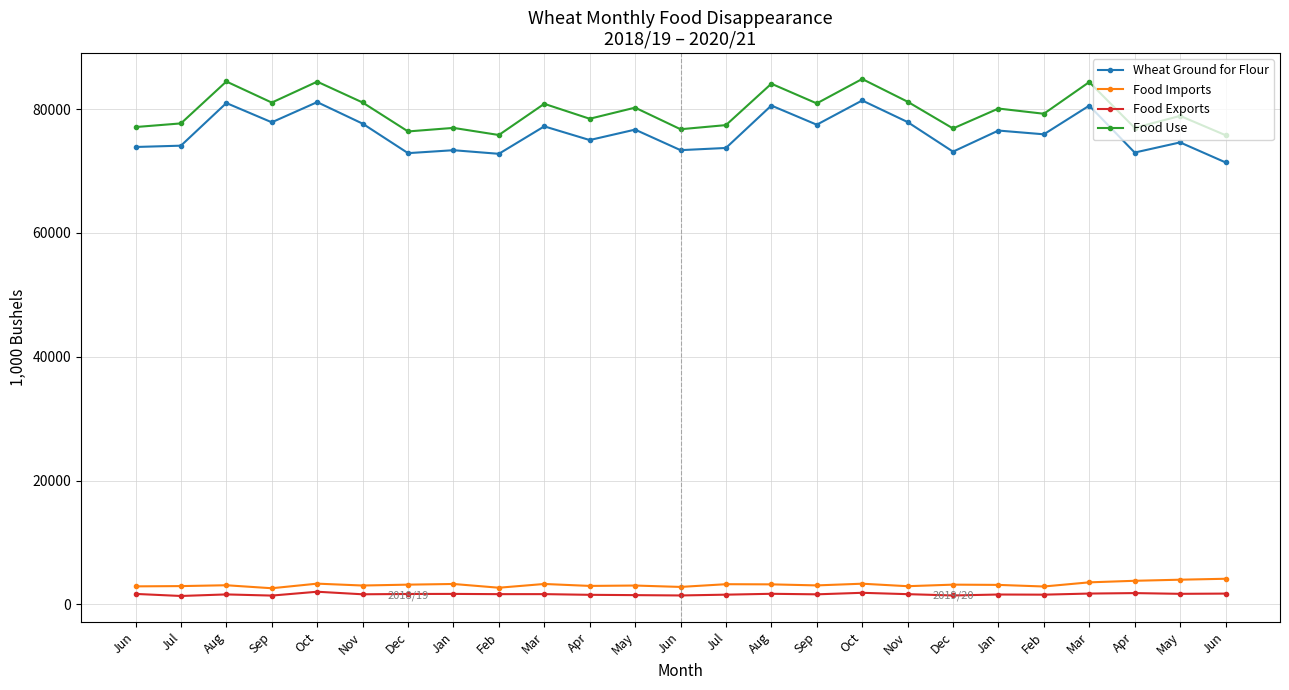

What are all the series names shown in the legend?

Wheat Ground for Flour, Food Imports, Food Exports, Food Use